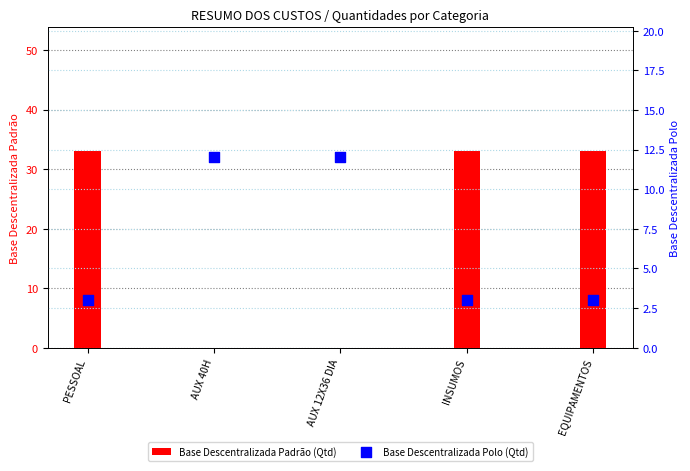

What is the total value across all series at PESSOAL?

36